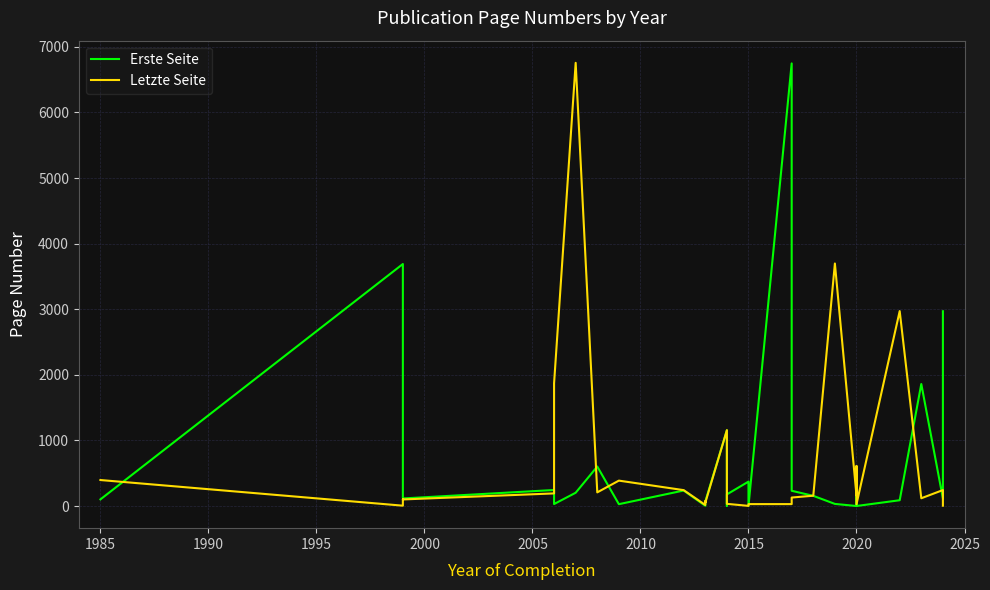

Rank the series by their maximum value, from lowest to highest.

Erste Seite, Letzte Seite